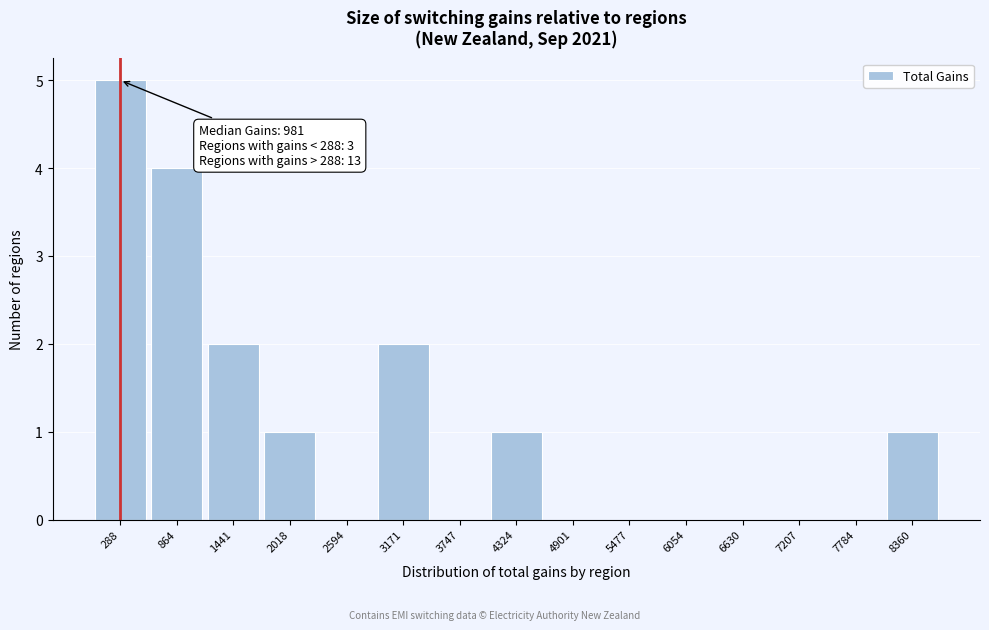

Over which range of the x-axis is the bar tallest?

0 to 600